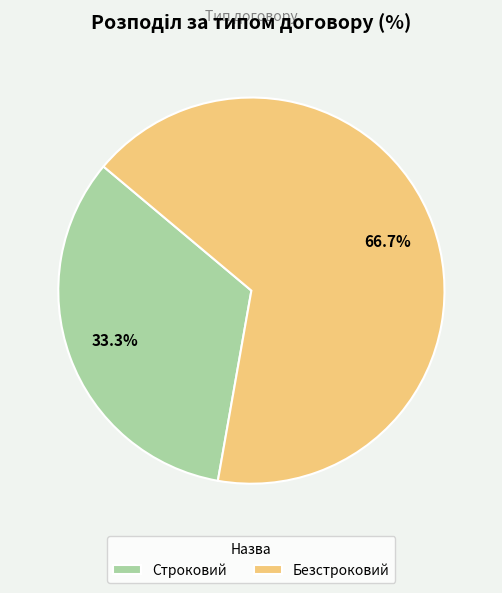

Between Безстроковий and Строковий, which is larger?

Безстроковий